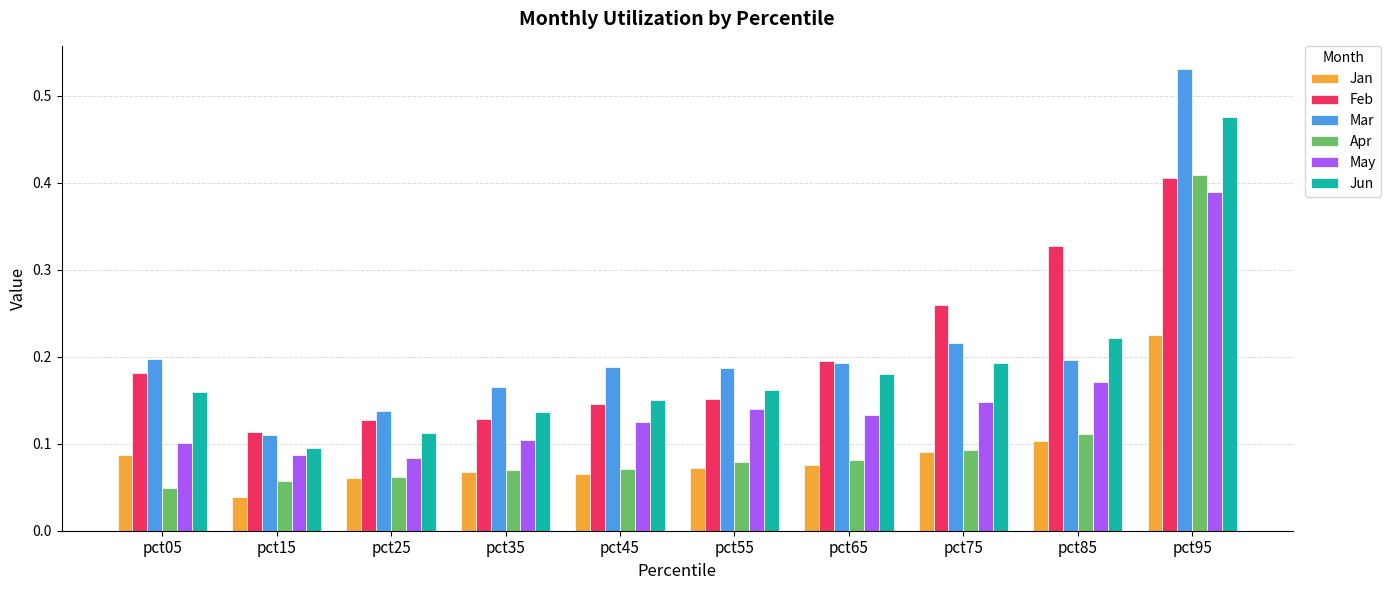

What is the sum of the Feb values at pct95 and pct75?

0.7